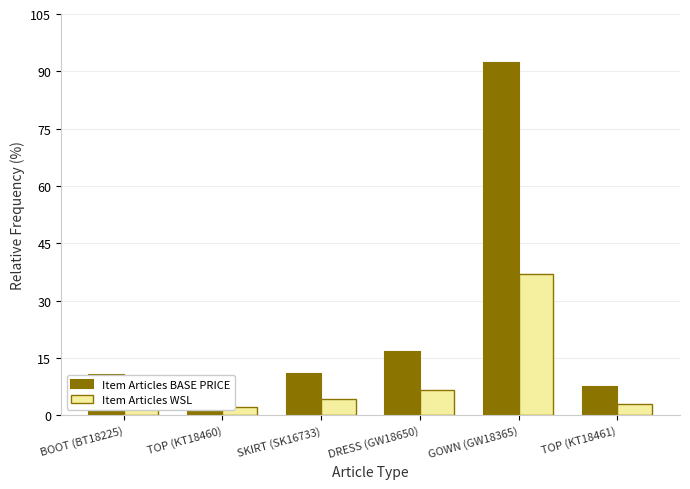

Which series has the largest range (max minus min)?

Item Articles BASE PRICE